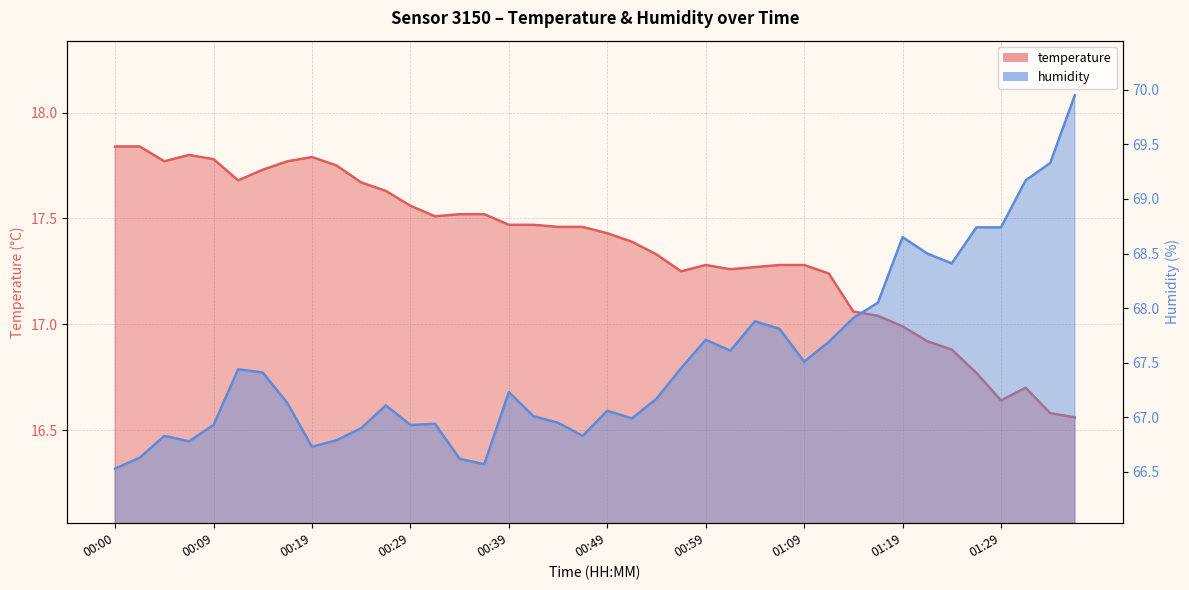

Reading right to left, what are all the values shown in this chart?

temperature: 01:37=16.6	01:34=16.6	01:32=16.7	01:29=16.6	01:27=16.8	01:24=16.9	01:22=16.9	01:19=17.0	01:17=17.0	01:14=17.1	01:12=17.2	01:09=17.3	01:06=17.3	01:03=17.3	01:01=17.3	00:59=17.3	00:56=17.2	00:54=17.3	00:51=17.4	00:49=17.4	00:46=17.5	00:44=17.5	00:41=17.5	00:39=17.5	00:36=17.5	00:34=17.5	00:31=17.5	00:29=17.6	00:27=17.6	00:24=17.7	00:22=17.8	00:19=17.8	00:17=17.8	00:14=17.7	00:12=17.7	00:09=17.8	00:07=17.8	00:04=17.8	00:02=17.8	00:00=17.8
humidity: 01:37=70.0	01:34=69.3	01:32=69.2	01:29=68.7	01:27=68.7	01:24=68.4	01:22=68.5	01:19=68.7	01:17=68.0	01:14=67.9	01:12=67.7	01:09=67.5	01:06=67.8	01:03=67.9	01:01=67.6	00:59=67.7	00:56=67.5	00:54=67.2	00:51=67.0	00:49=67.1	00:46=66.8	00:44=67.0	00:41=67.0	00:39=67.2	00:36=66.6	00:34=66.6	00:31=66.9	00:29=66.9	00:27=67.1	00:24=66.9	00:22=66.8	00:19=66.7	00:17=67.1	00:14=67.4	00:12=67.4	00:09=66.9	00:07=66.8	00:04=66.8	00:02=66.6	00:00=66.5